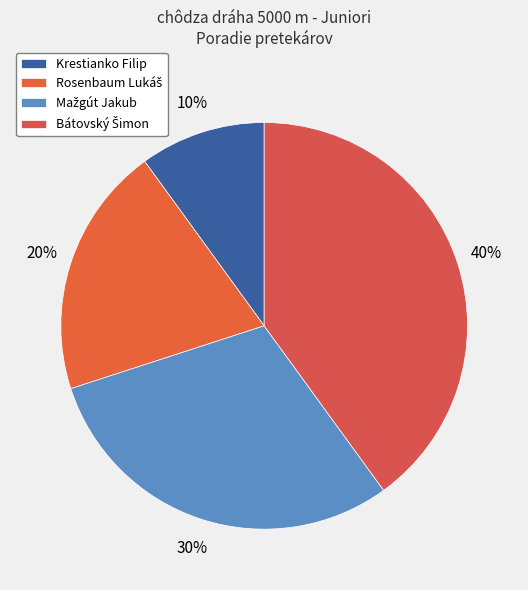

Is the sum of Mažgút Jakub and Bátovský Šimon greater than half?

Yes